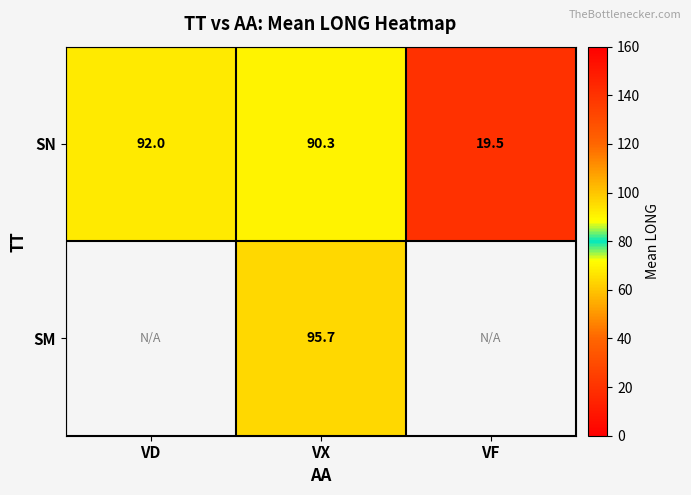

How many categories are shown in the chart?

3